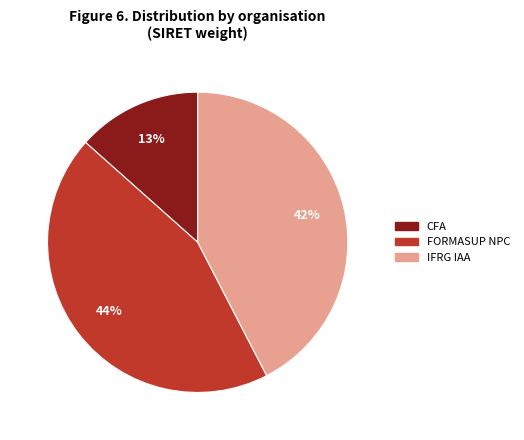

Does any single category account for the majority?

No